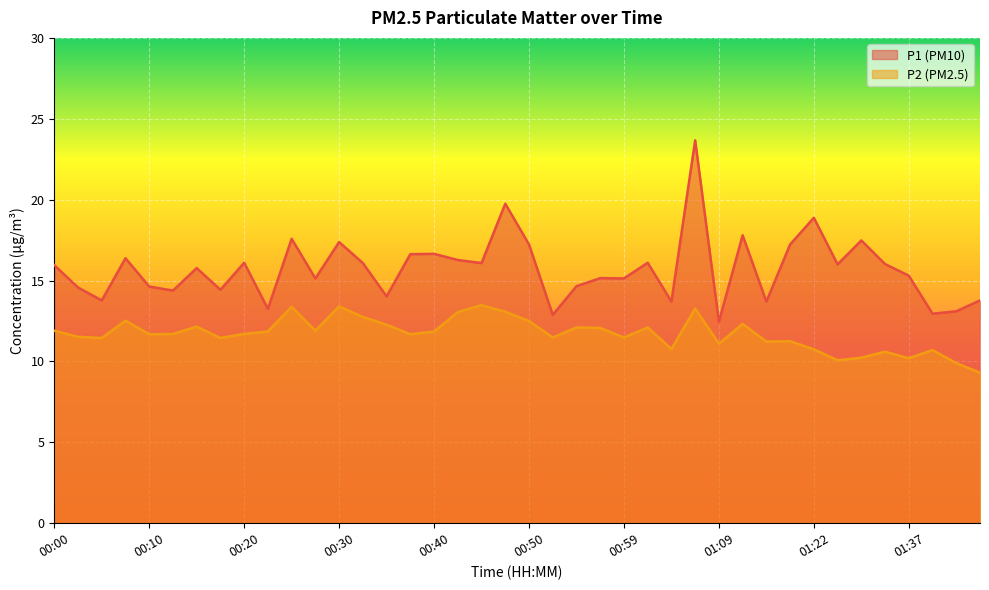

Rank the series by their average value, from lowest to highest.

P2 (PM2.5), P1 (PM10)